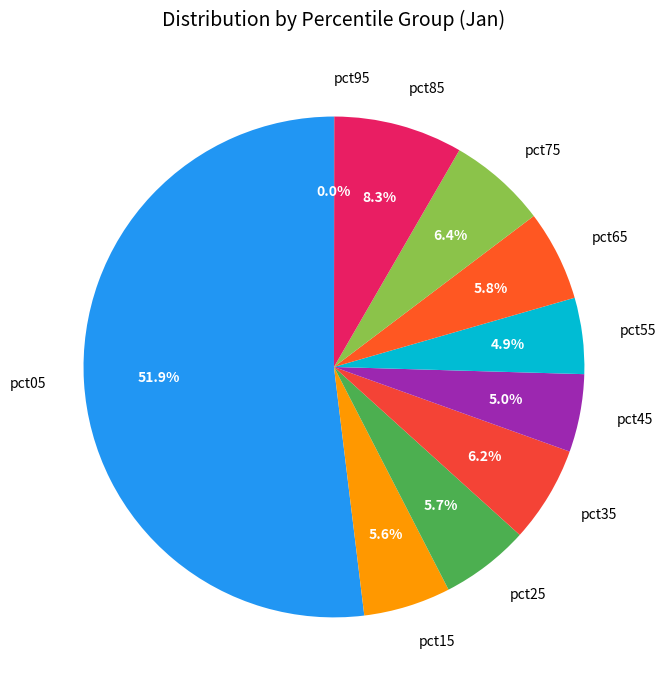

Which category has the biggest portion of the pie?

pct05